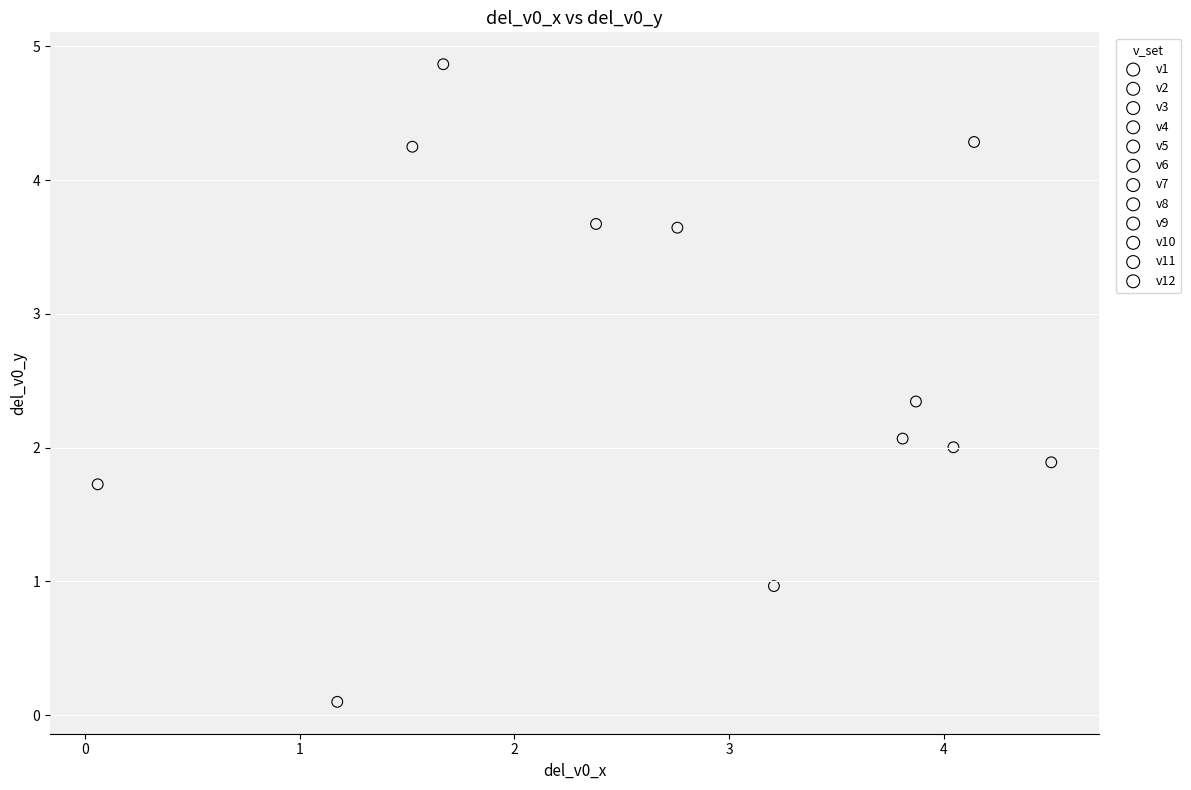

What are all the series names shown in the legend?

v1, v2, v3, v4, v5, v6, v7, v8, v9, v10, v11, v12